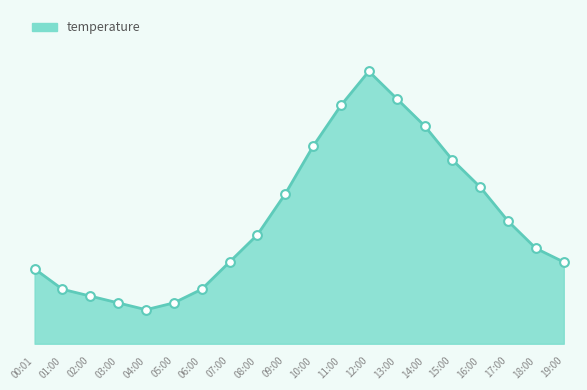

Which has a higher value, 12:00 or 02:00?

12:00